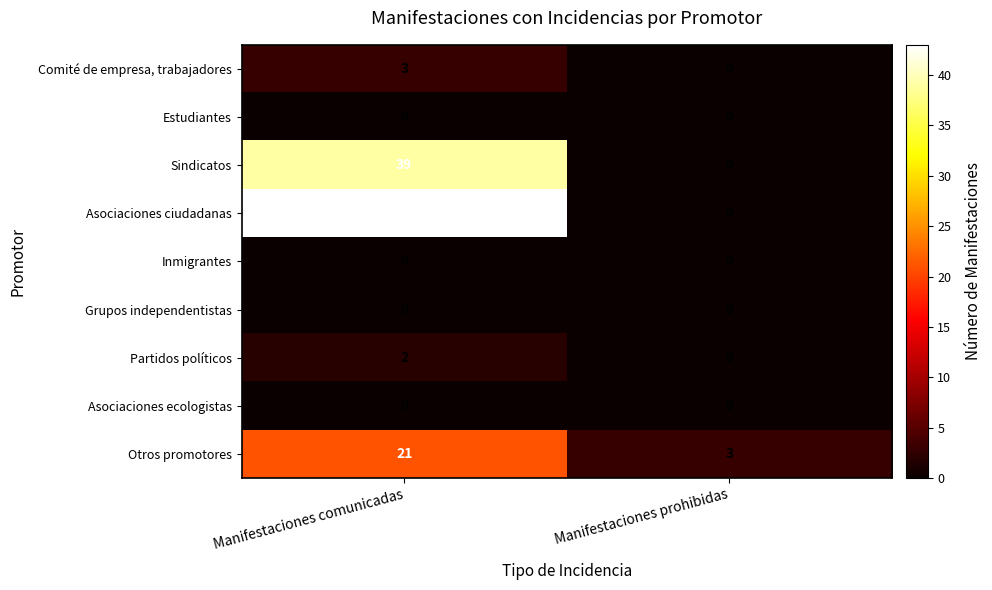

List the labels in order of Asociaciones ciudadanas value, largest first.

Manifestaciones comunicadas, Manifestaciones prohibidas